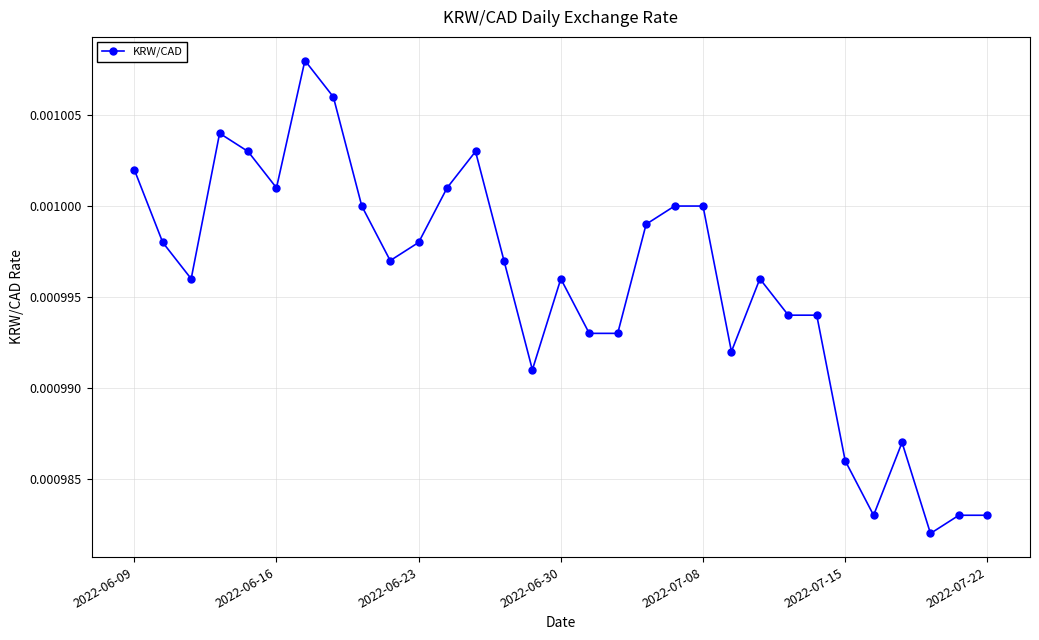

Count the values in the range 0 to 1.

31